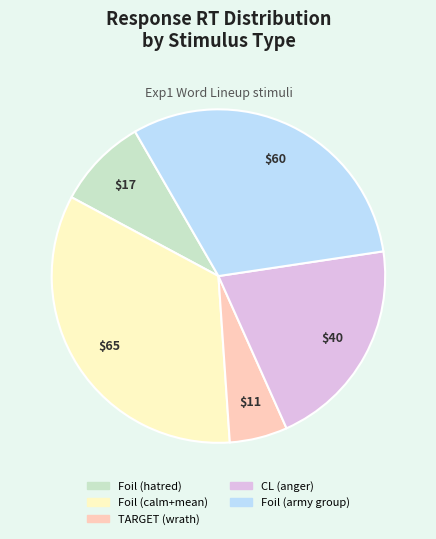

Does TARGET (wrath) represent more than half of the total?

No